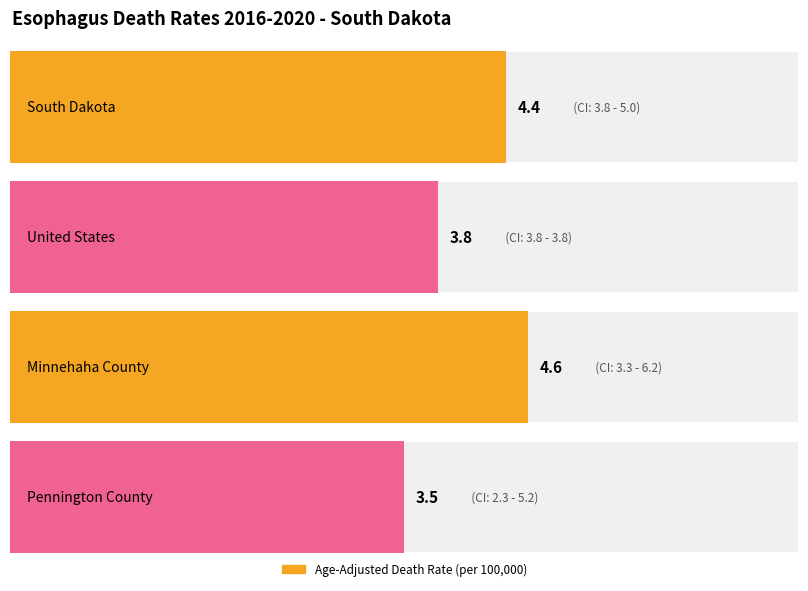

What is the label of the 2nd bar from the left?

United States